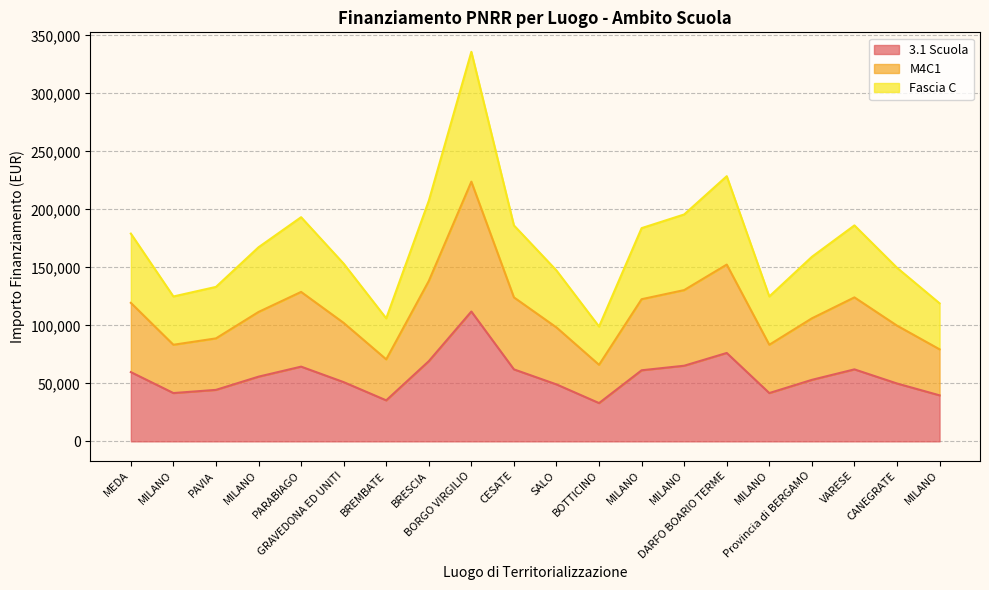

What is the spread (max minus min) of values at BOTTICINO?

65991.0